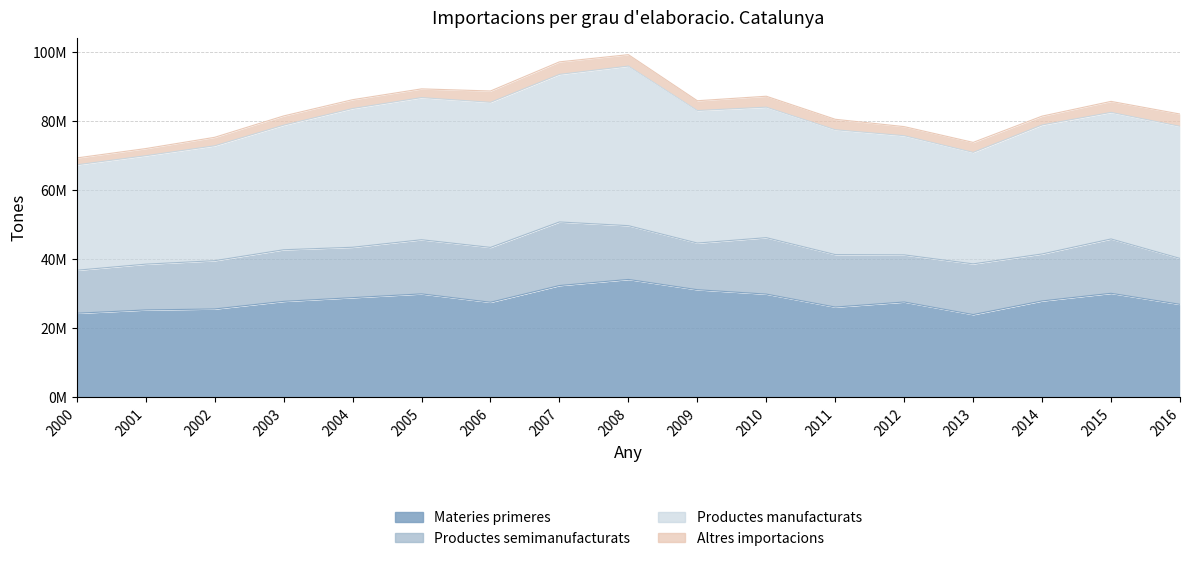

Reading left to right, list all the values displayed in this chart.

Materies primeres: 2000=24341816	2001=25296041	2002=25576756	2003=27783001	2004=28860775	2005=29947181	2006=27524234	2007=32365907	2008=34135366	2009=31156903	2010=29885192	2011=26129324	2012=27597267	2013=23952468	2014=27910005	2015=30117256	2016=26916833
Productes semimanufacturats: 2000=12458454	2001=13263680	2002=13990028	2003=14950824	2004=14592623	2005=15688878	2006=15888582	2007=18418124	2008=15574690	2009=13517127	2010=16347779	2011=15202145	2012=13651496	2013=14690775	2014=13603486	2015=15742851	2016=13305468
Productes manufacturats: 2000=30539402	2001=31414387	2002=33282957	2003=36086217	2004=40193713	2005=41173970	2006=42032236	2007=42751591	2008=46233416	2009=38388491	2010=37809733	2011=36169583	2012=34525259	2013=32294300	2014=37373186	2015=36674551	2016=38264864
Altres importacions: 2000=1994059	2001=2068932	2002=2458769	2003=2678874	2004=2558832	2005=2529636	2006=3280324	2007=3630079	2008=3309077	2009=2840303	2010=3164401	2011=3031596	2012=2629020	2013=2898549	2014=2559375	2015=3179605	2016=3565893